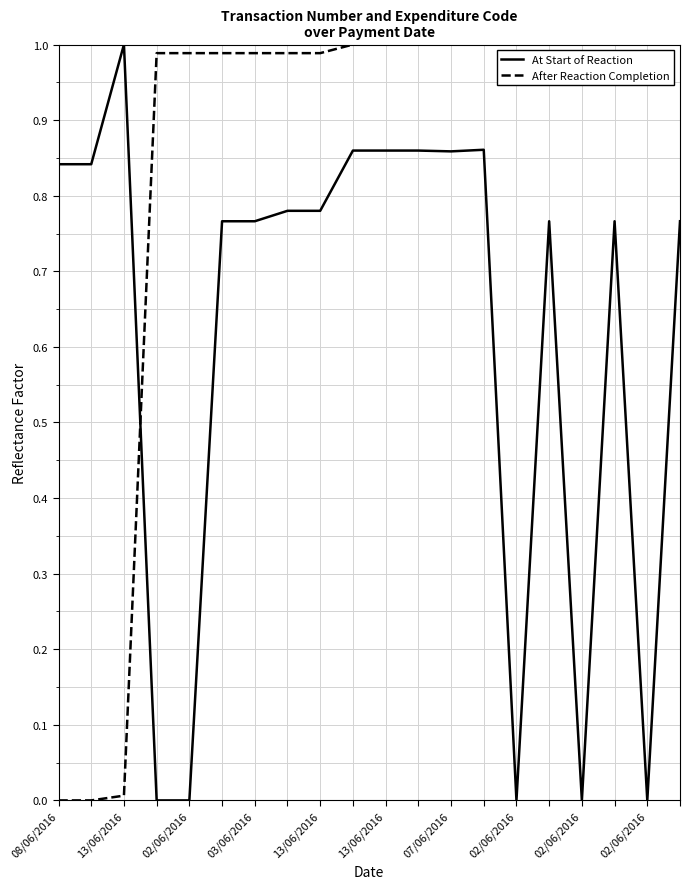

What are all the series names shown in the legend?

At Start of Reaction, After Reaction Completion